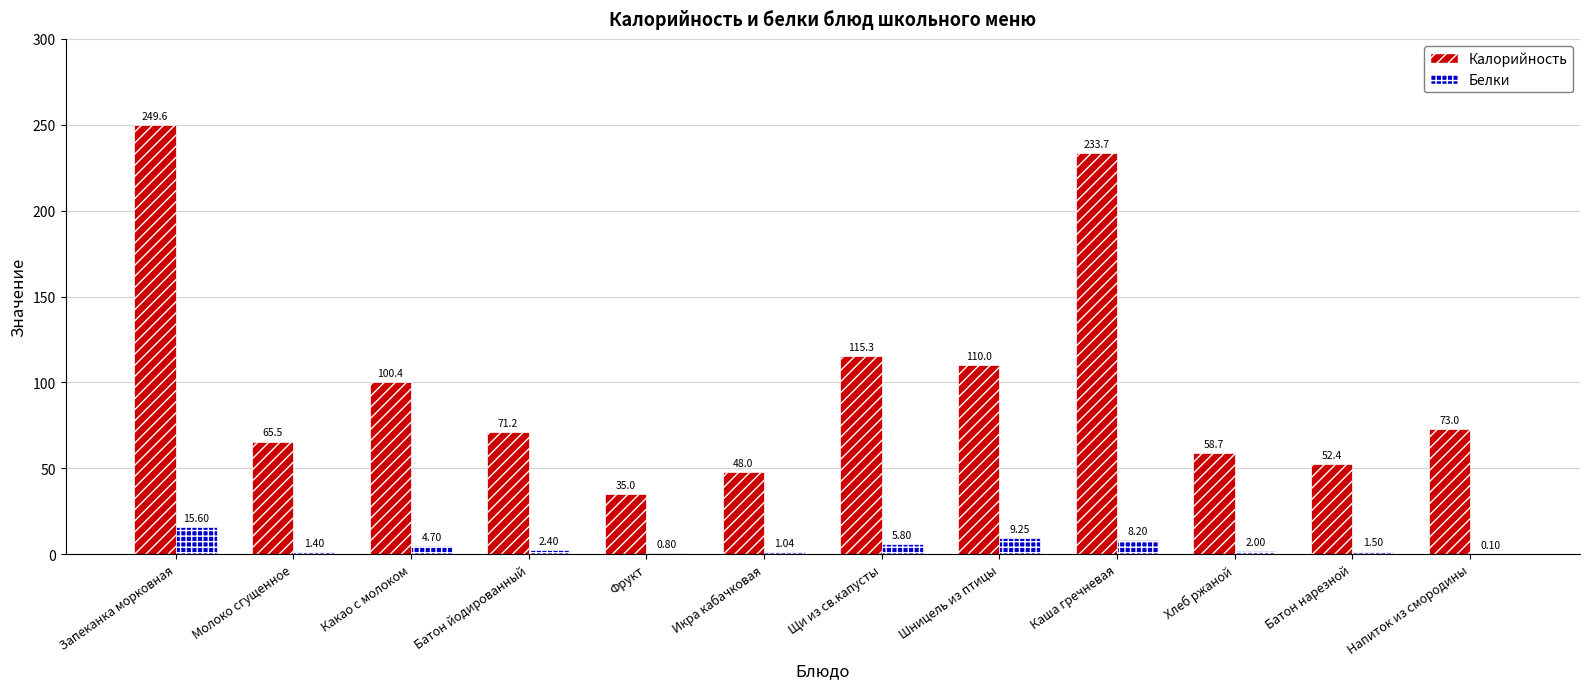

How many distinct data groups are displayed?

2